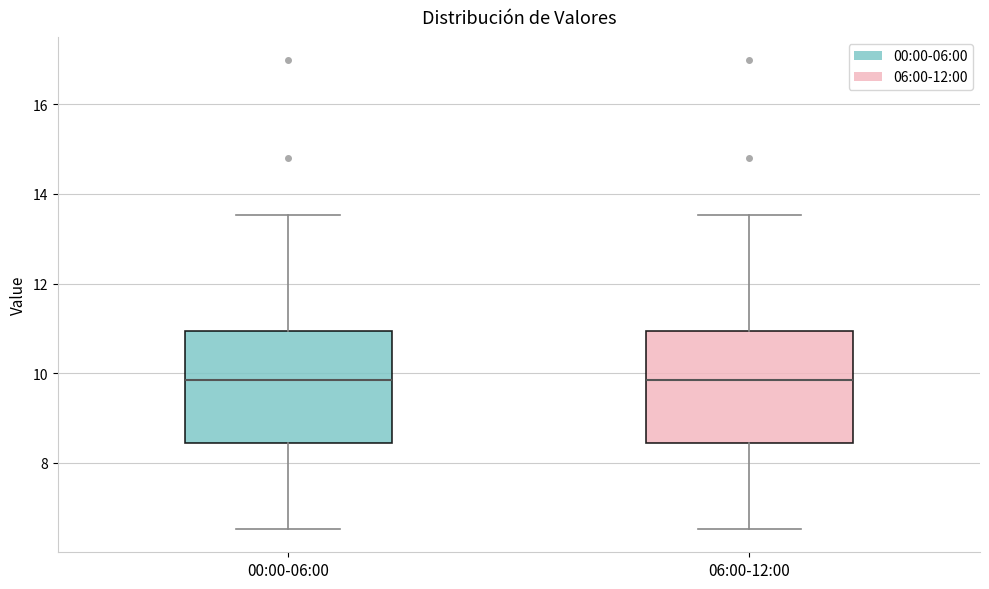

Reading left to right, transcribe this box plot: for each box, give where its median line is, the range the box spans, and where its two whiskers end, as read against the y-axis. The values are not printed on the chart, so give them approximately, as read against the axis.

00:00-06:00: median 9.8, box 8.4 to 11.0, whiskers 6.6 to 13.6
06:00-12:00: median 9.8, box 8.4 to 11.0, whiskers 6.6 to 13.6